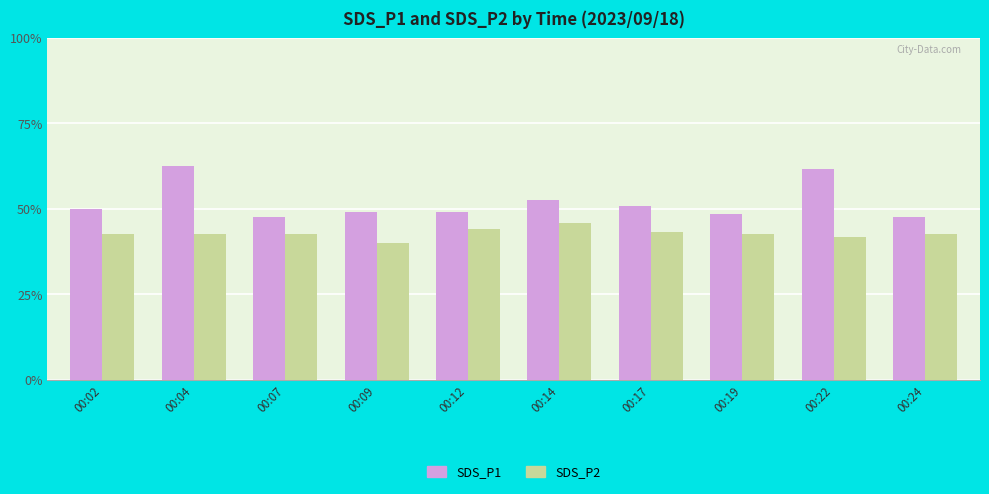

Are the bars grouped side by side (vs. stacked)?

Yes